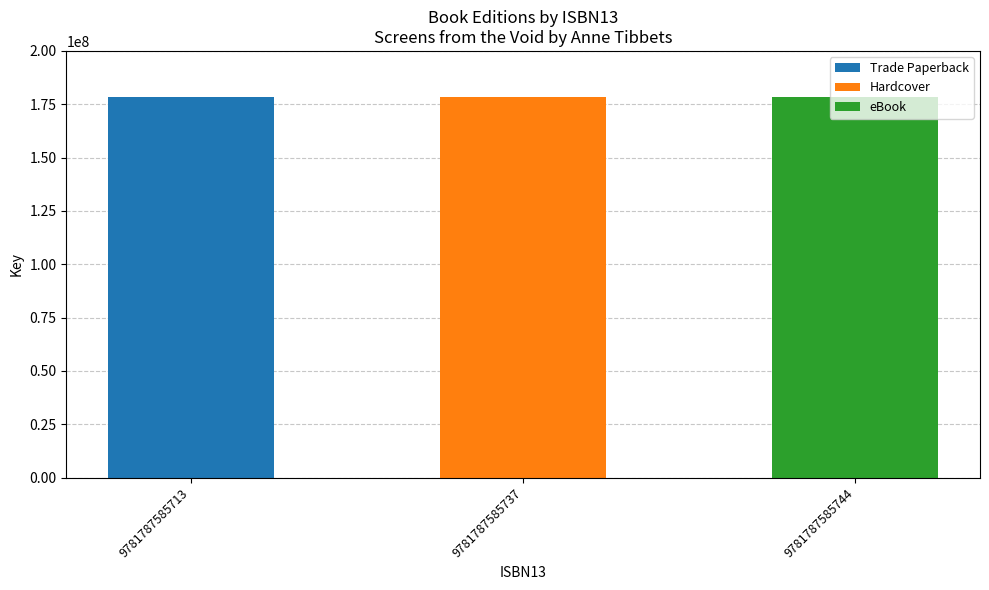

Which category has the highest value in the Trade Paperback series?

9781787585713